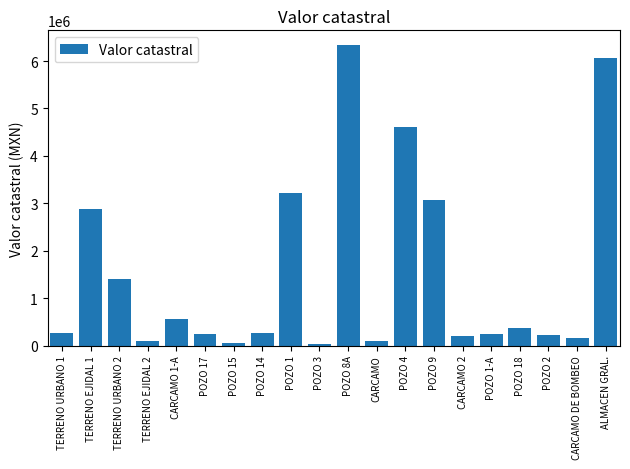

Are the bars grouped side by side (vs. stacked)?

No